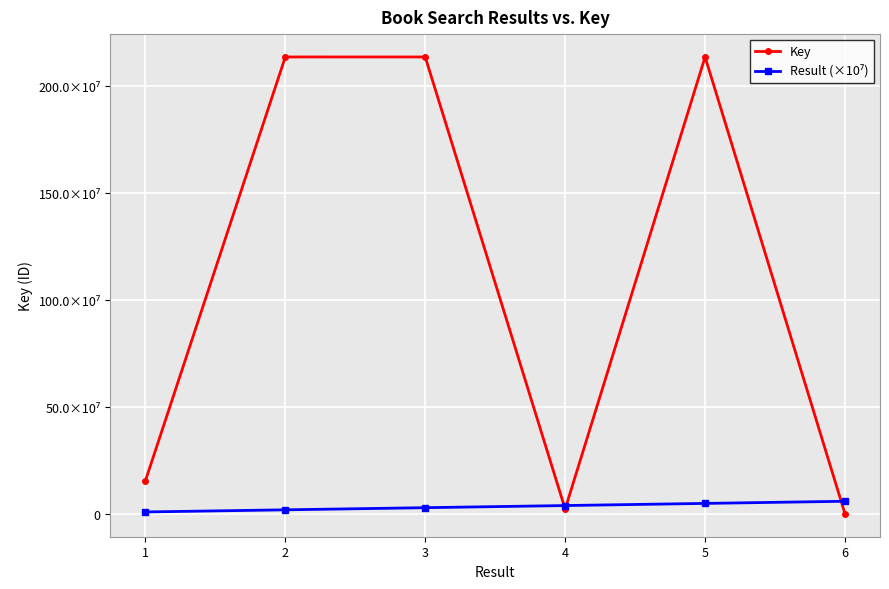

Does the chart have visible grid lines?

Yes